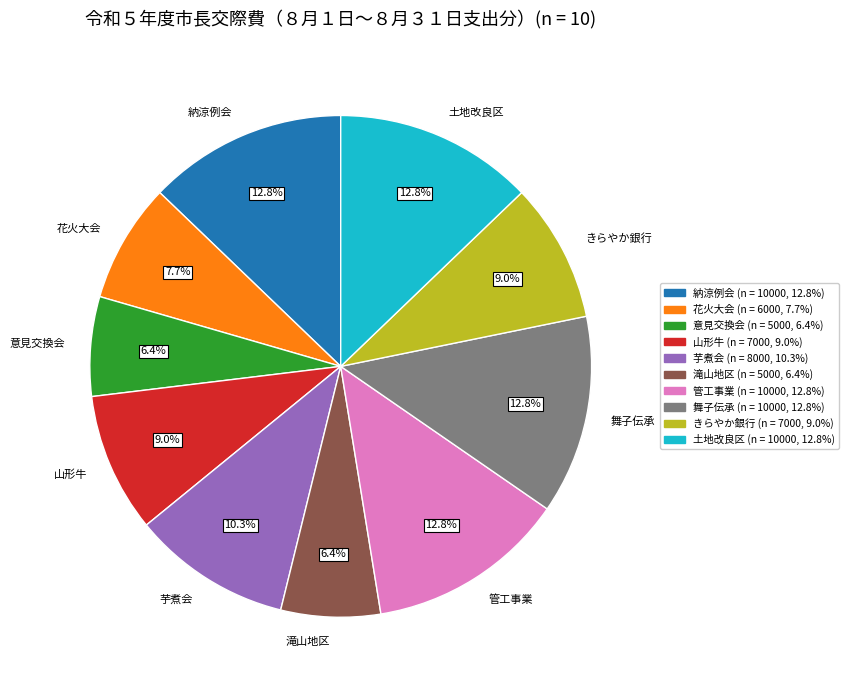

How many slices are in this pie chart?

10